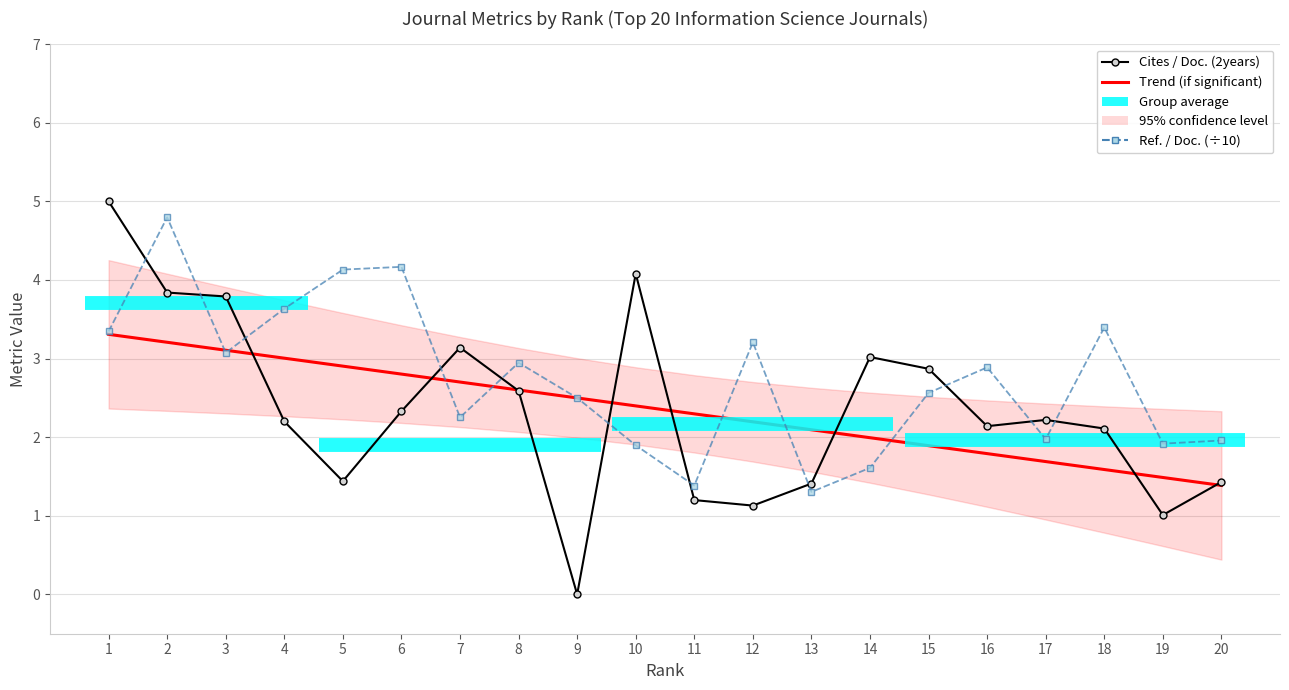

Which series changed the most between 6 and 8?

Ref. / Doc. (÷10)